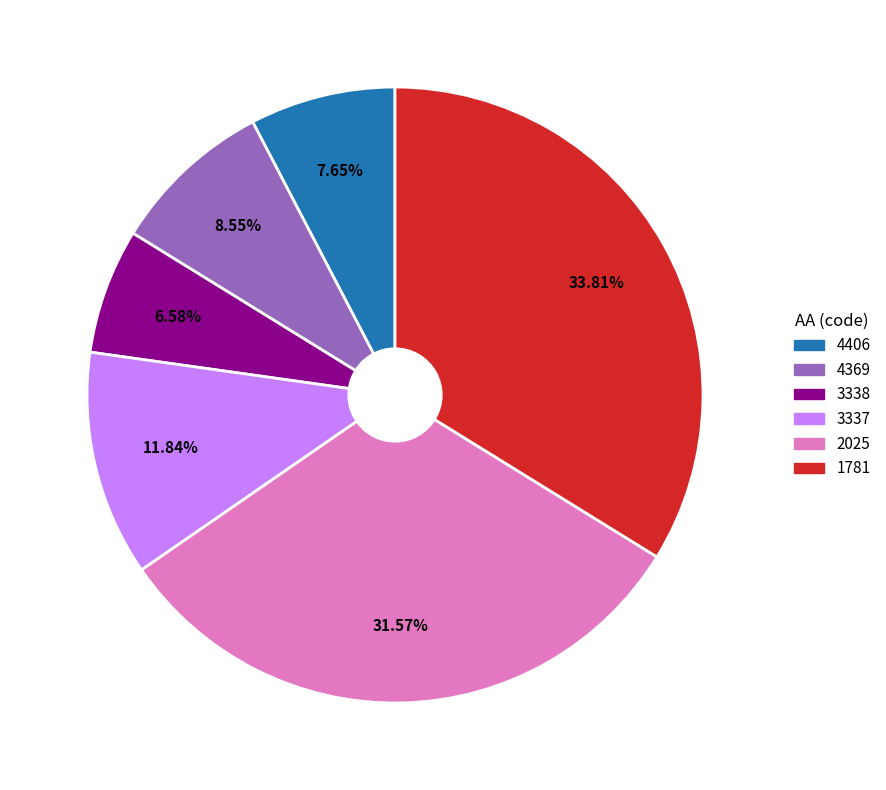

How many slices are in this pie chart?

6